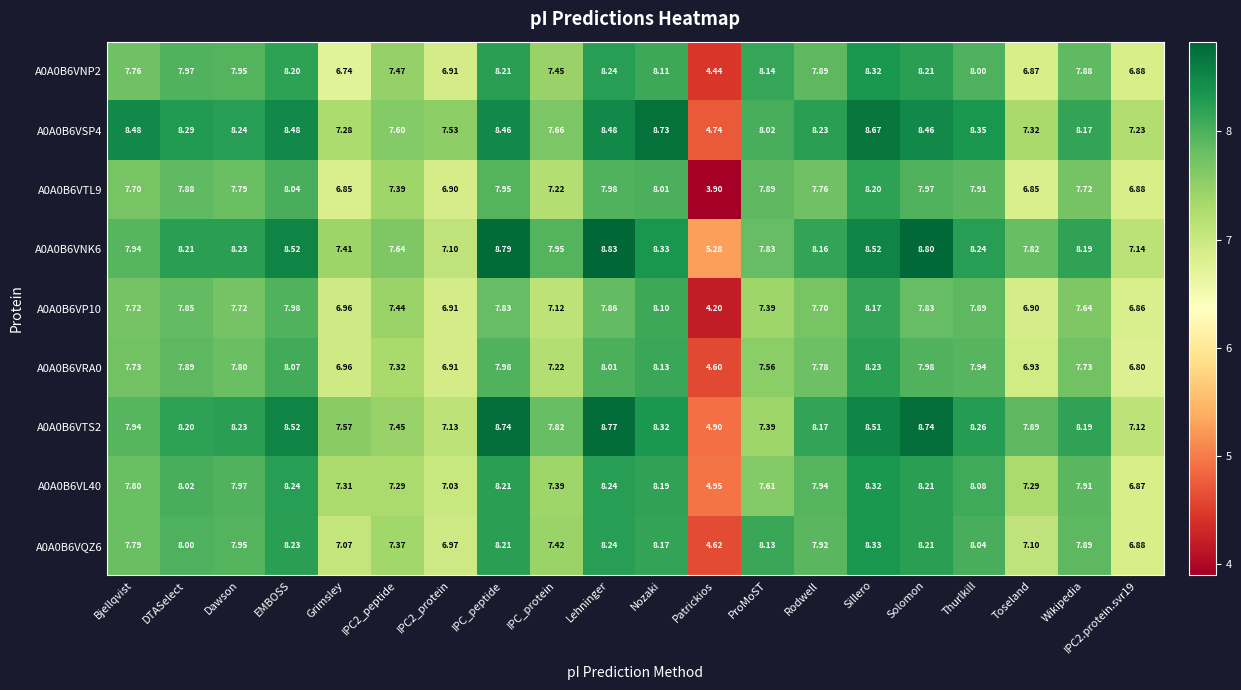

At which category does the chart reach its minimum across all series?

Patrickios